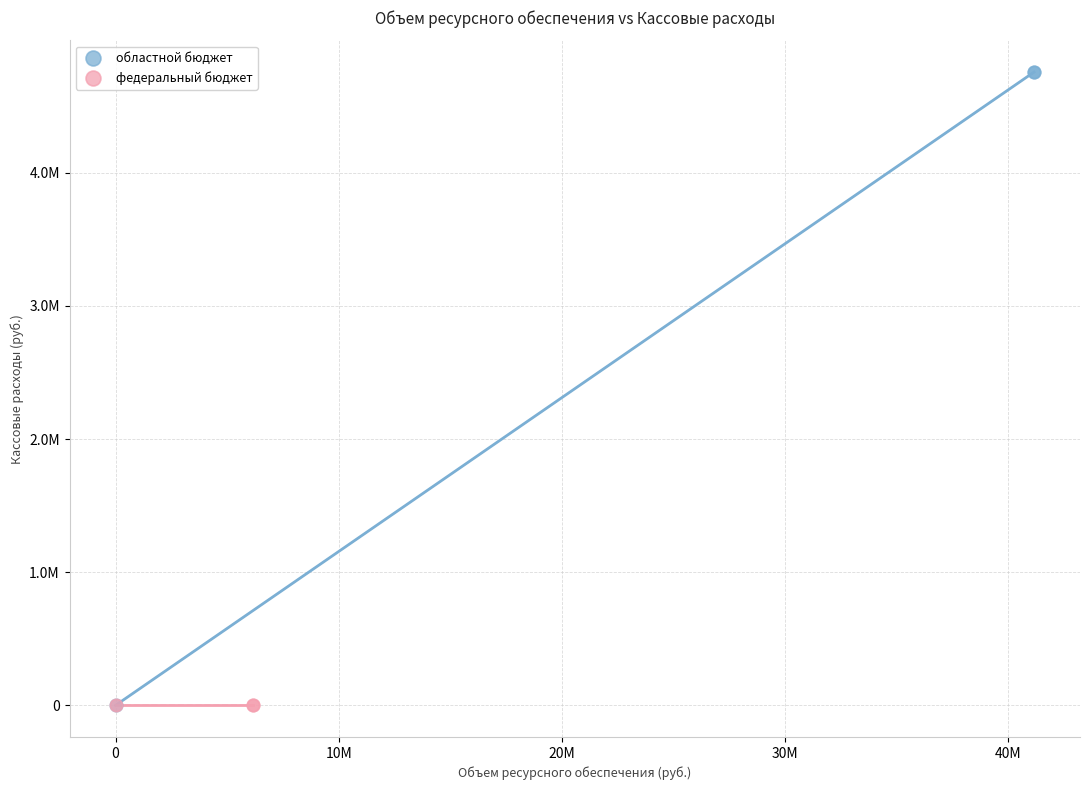

What are all the series names shown in the legend?

областной бюджет, федеральный бюджет